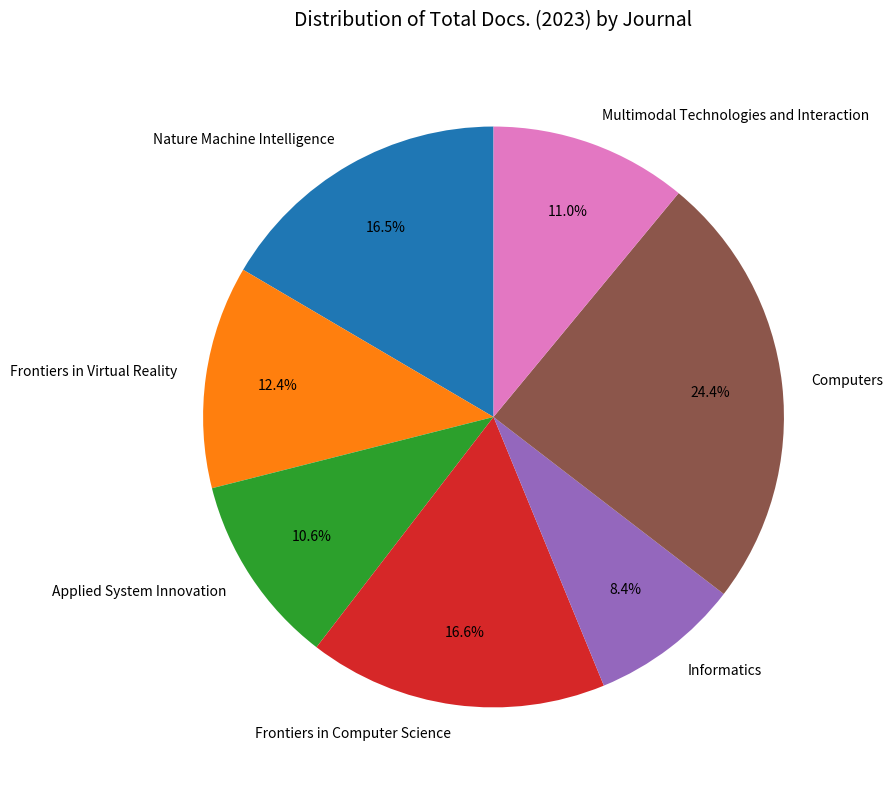

To the nearest percent, what is the combined percentage of Multimodal Technologies and Interaction and Computers?

35%